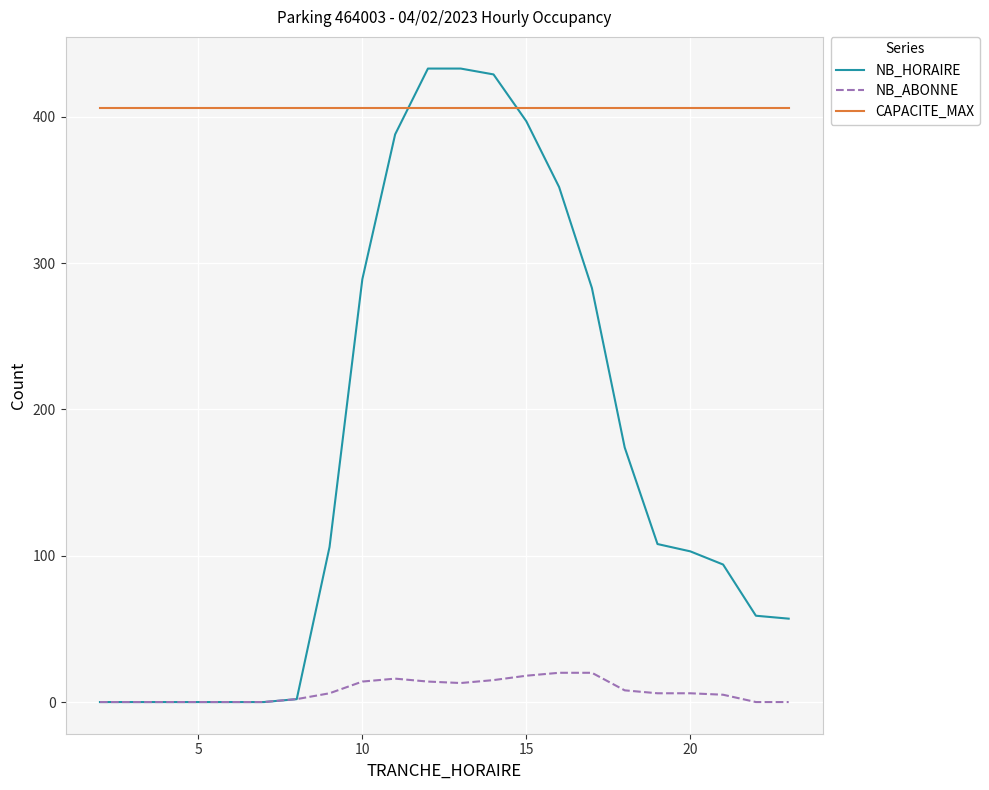

Which series has the largest total across all categories?

CAPACITE_MAX